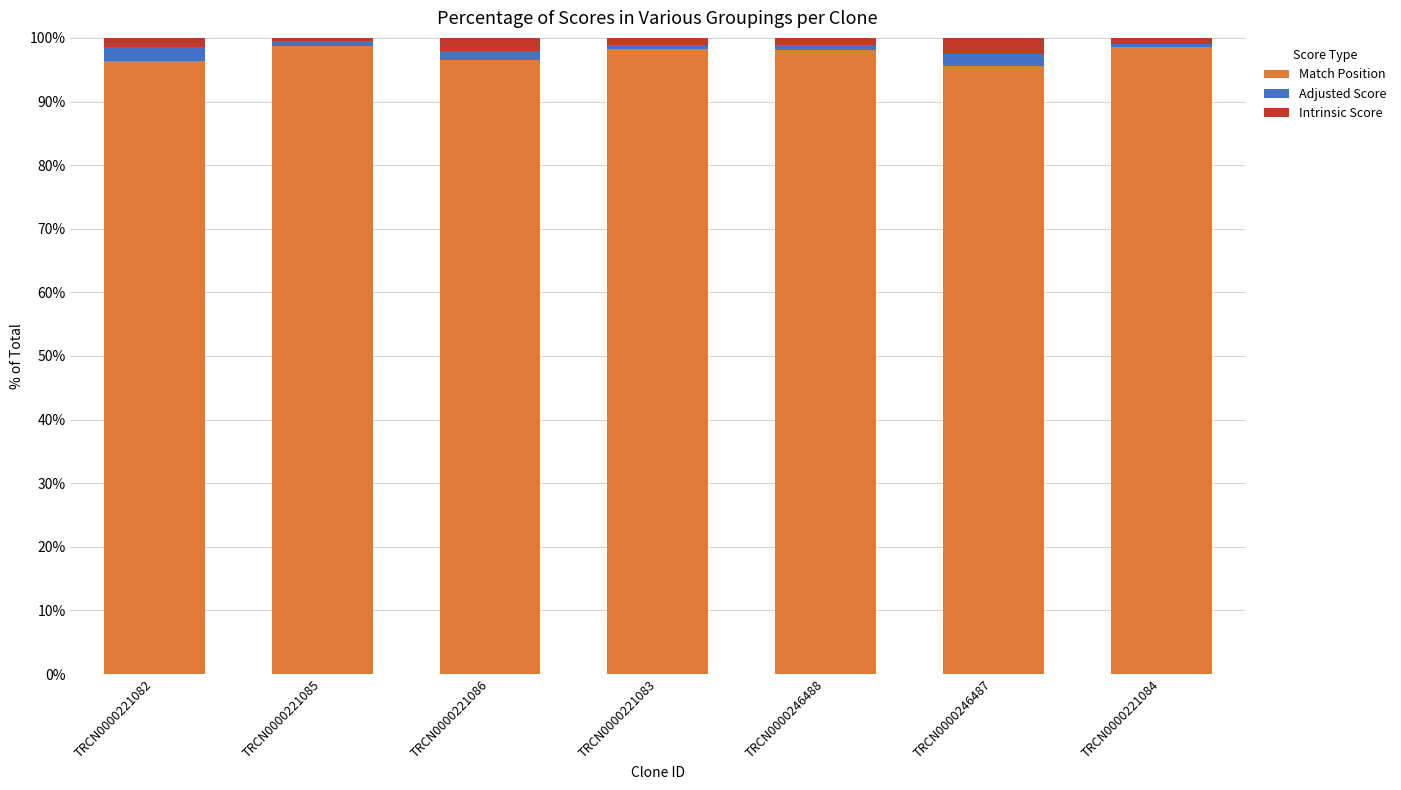

Does the chart contain any negative values?

No